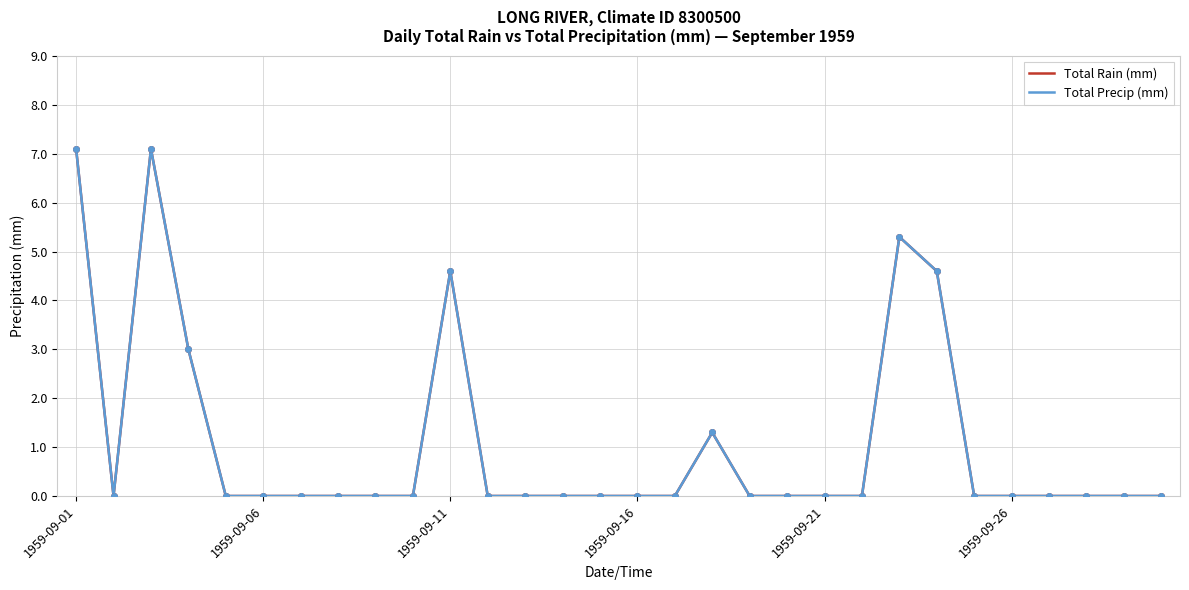

Does the chart have visible grid lines?

Yes